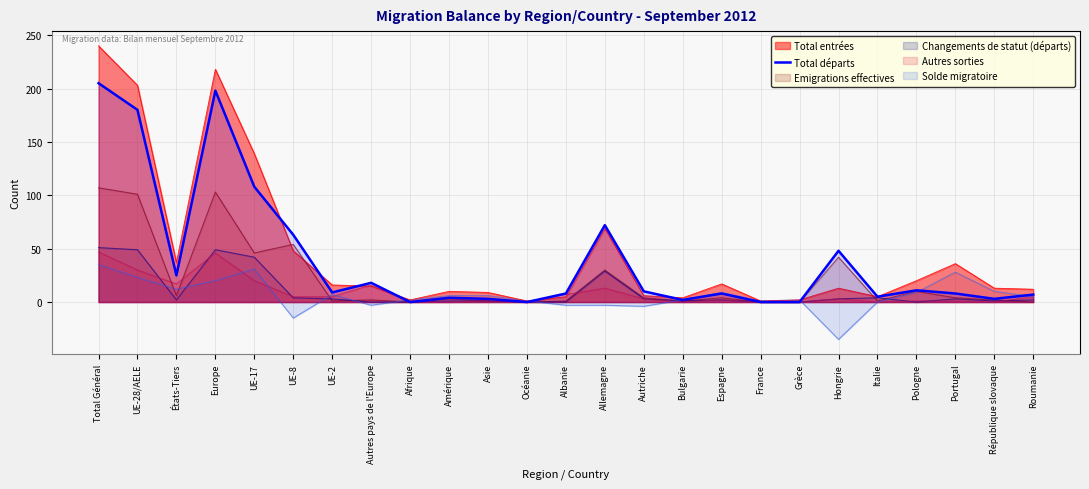

Is the value of Solde migratoire at UE-17 greater than the value of Emigrations effectives at Albanie?

Yes